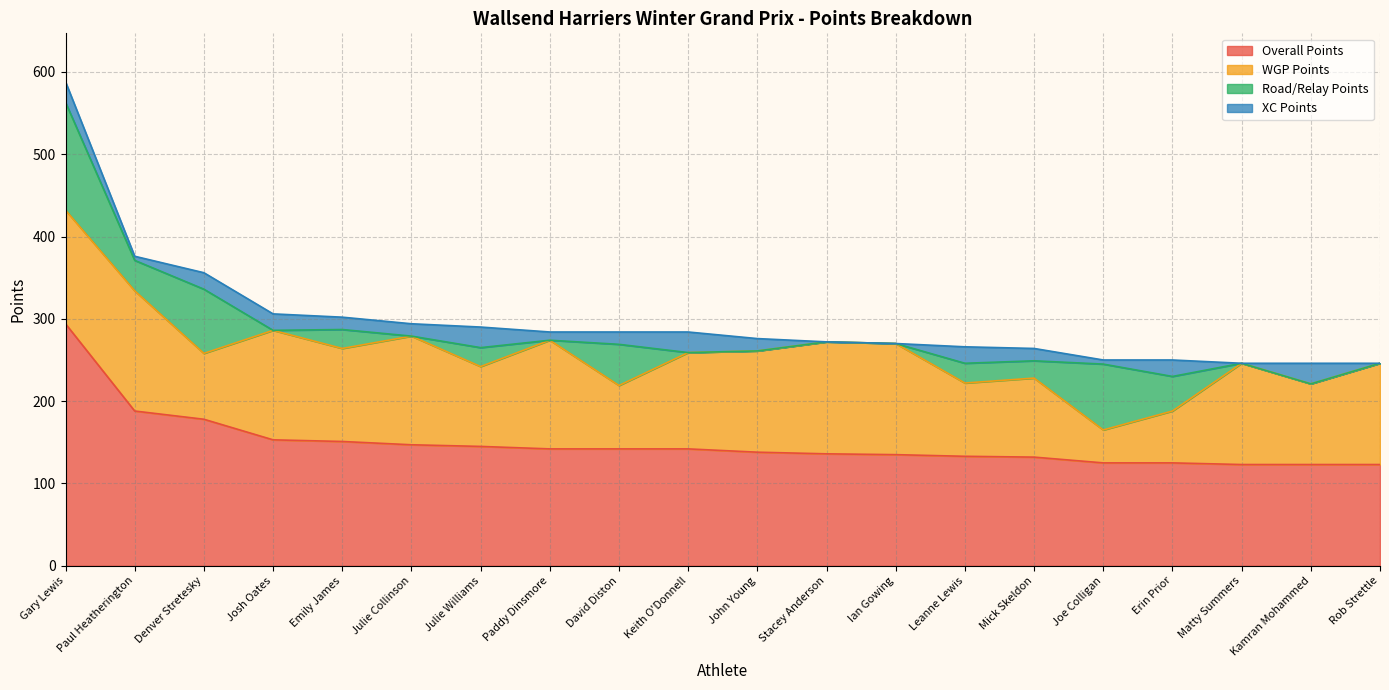

What is the label of the 5th point from the left?

Emily James